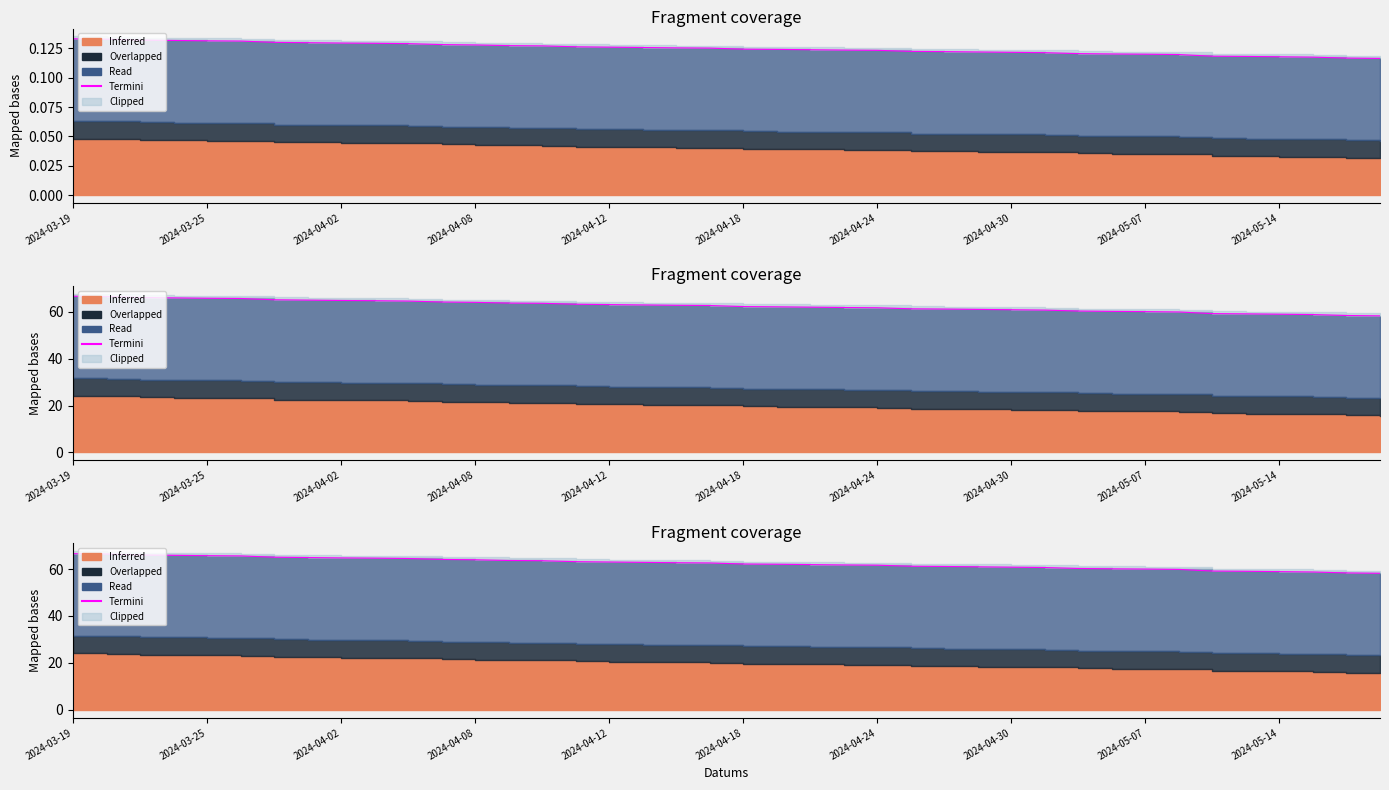

The value at 23 is 14.2. True or false?

False